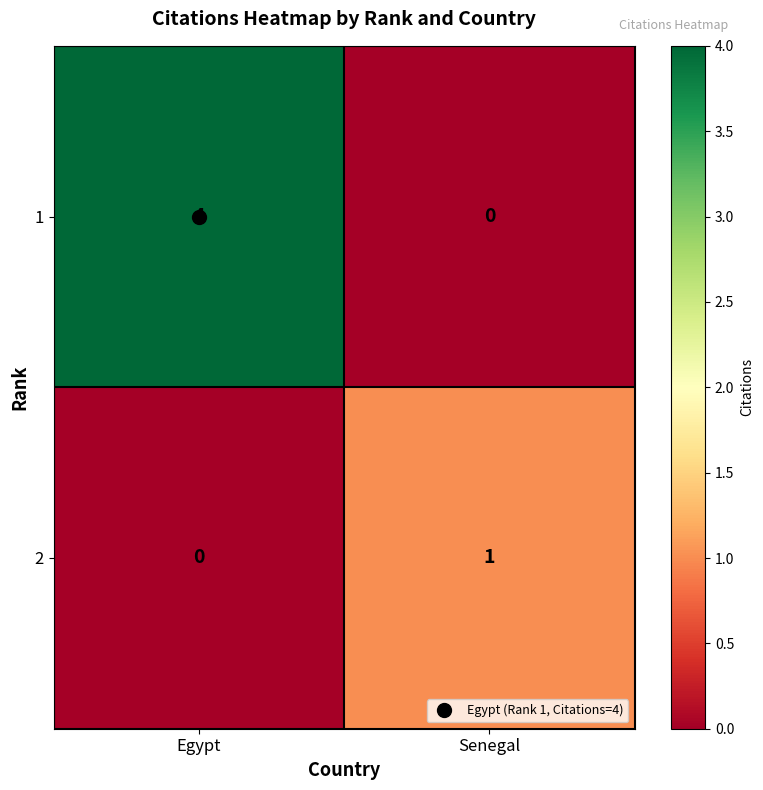

How many data points does each series have?

2